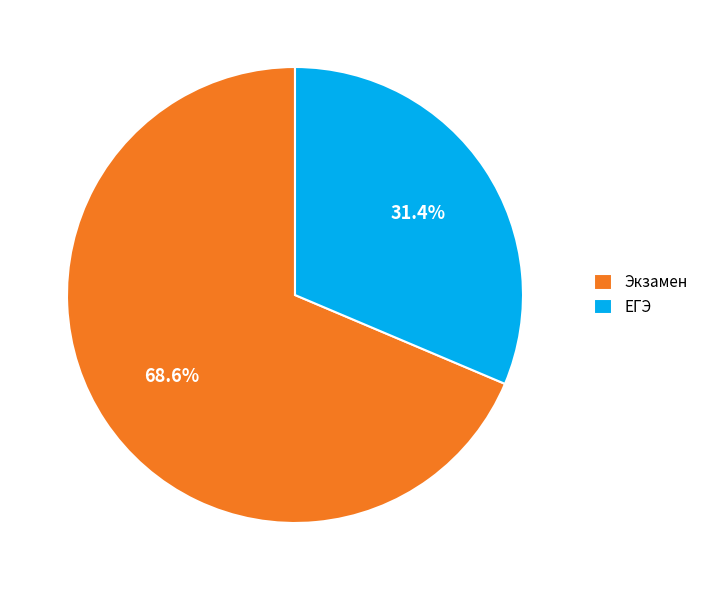

To the nearest percent, what percentage of the pie is ЕГЭ?

31%